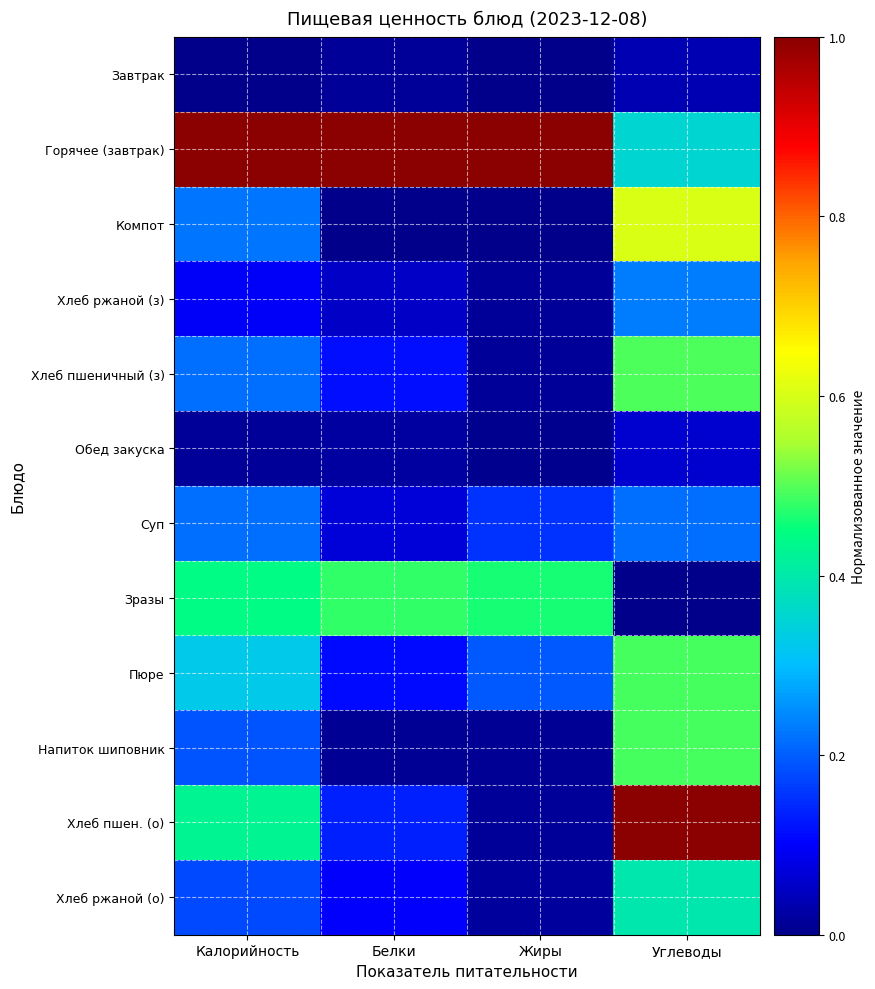

Which has a higher value, Жиры or Калорийность?

Жиры